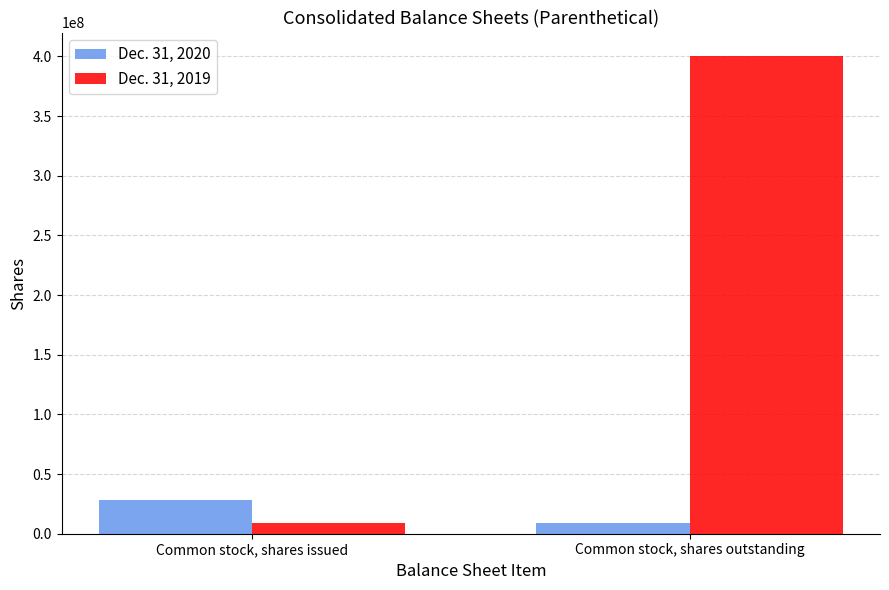

At how many categories does at least one series exceed 267252637?

1